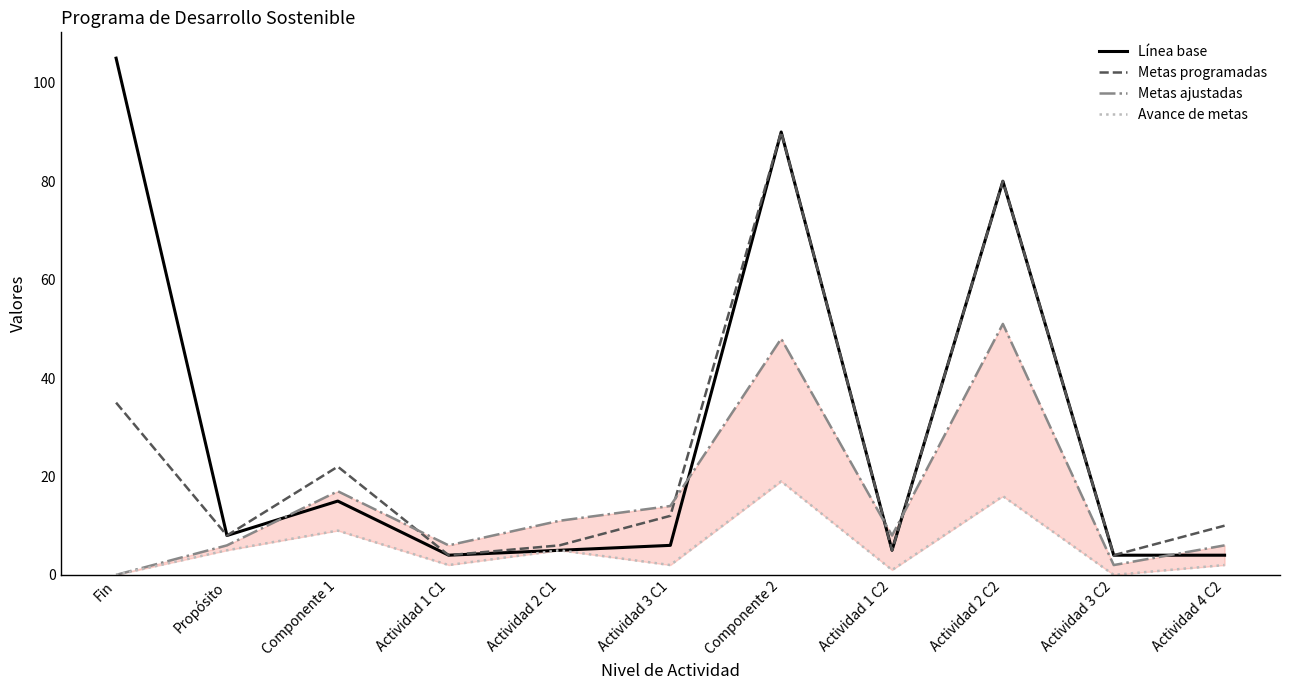

Is it true that Metas programadas equals 10 at Actividad 4 C2?

True